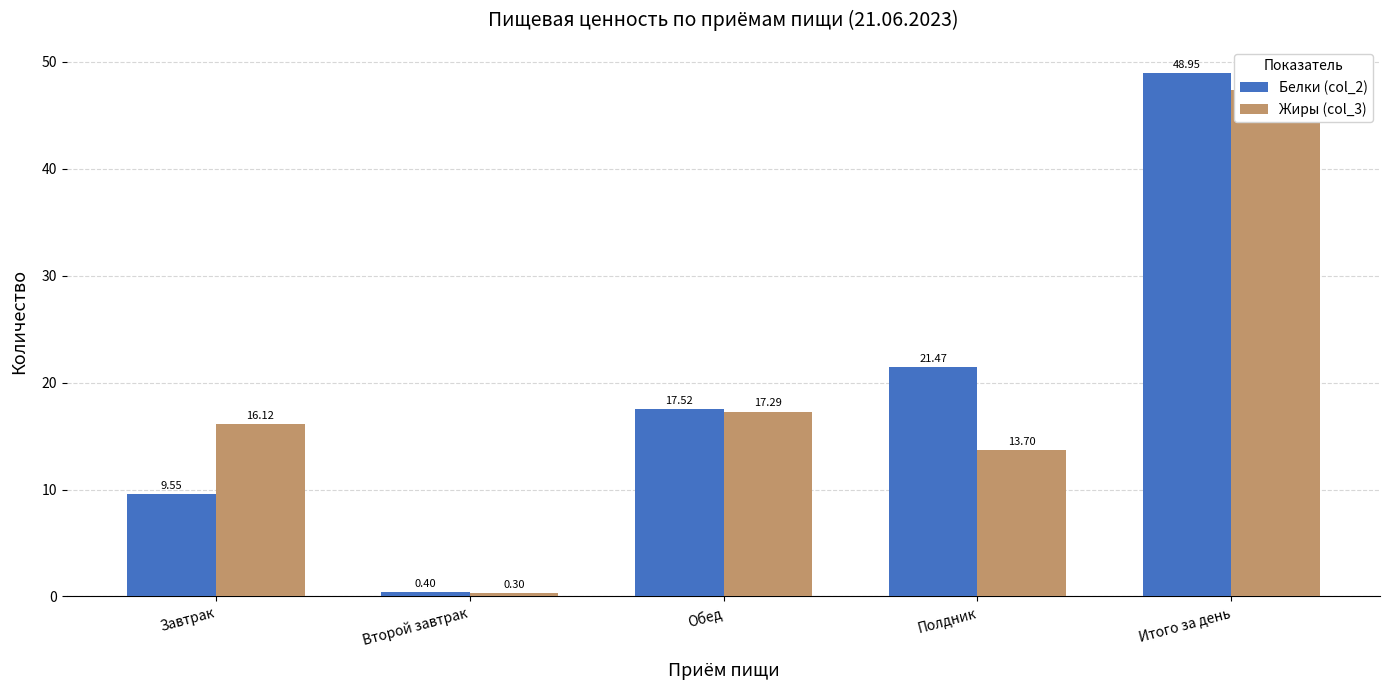

The value of Белки (col_2) at Полдник is 9.6. True or false?

False